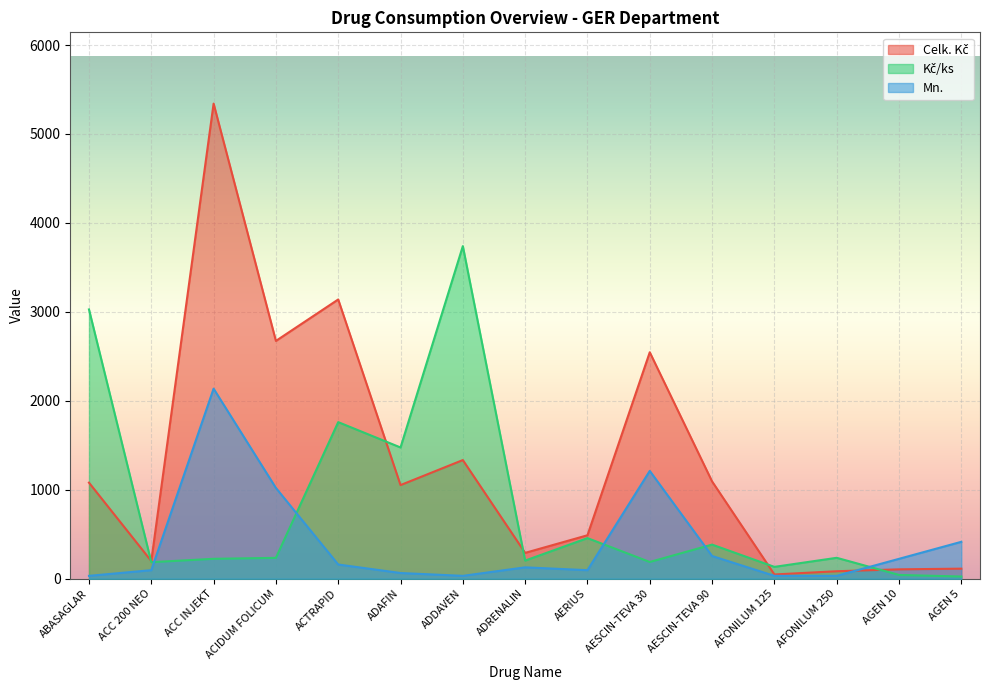

What is the label of the 10th point from the right?

ADAFIN